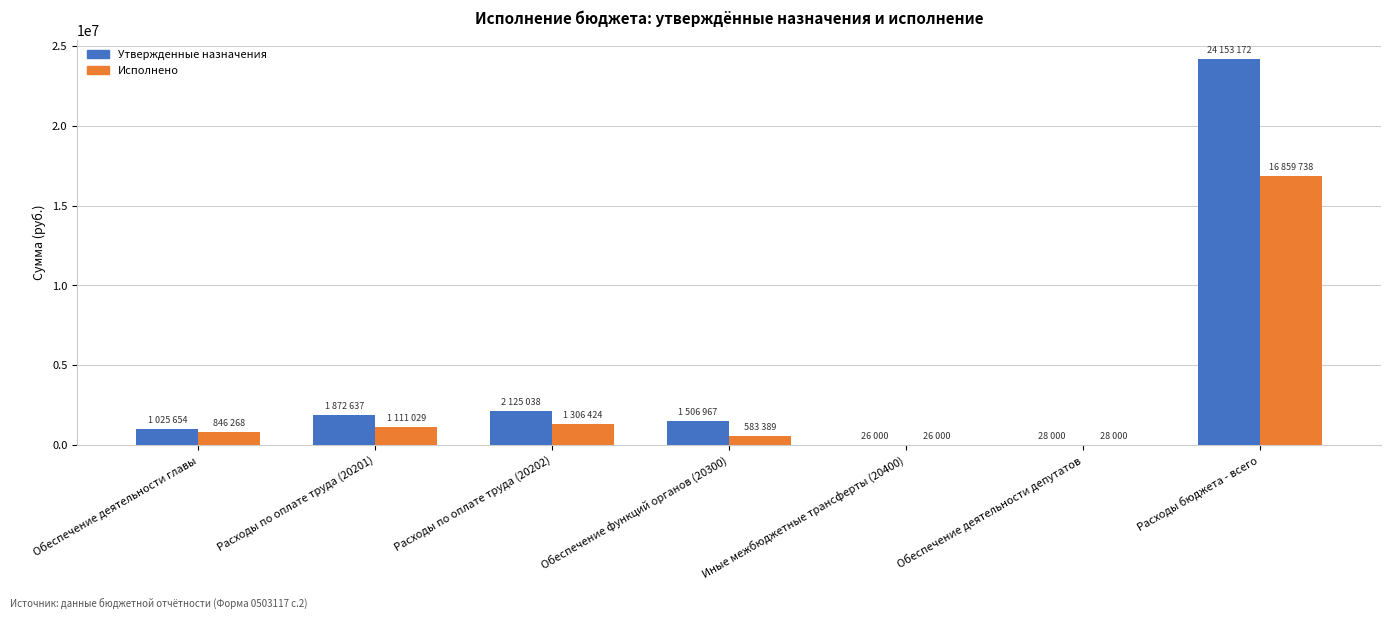

At which category is the sum across all series the highest?

Расходы бюджета - всего